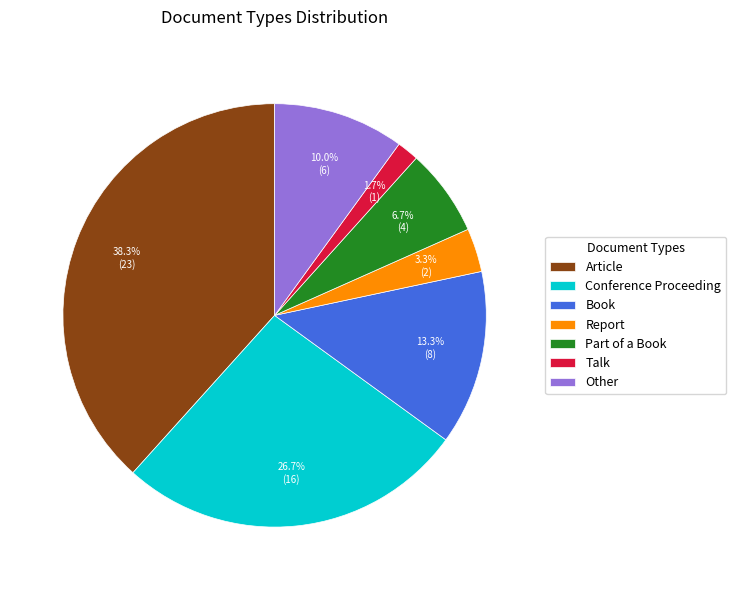

Which slice is the largest?

Article